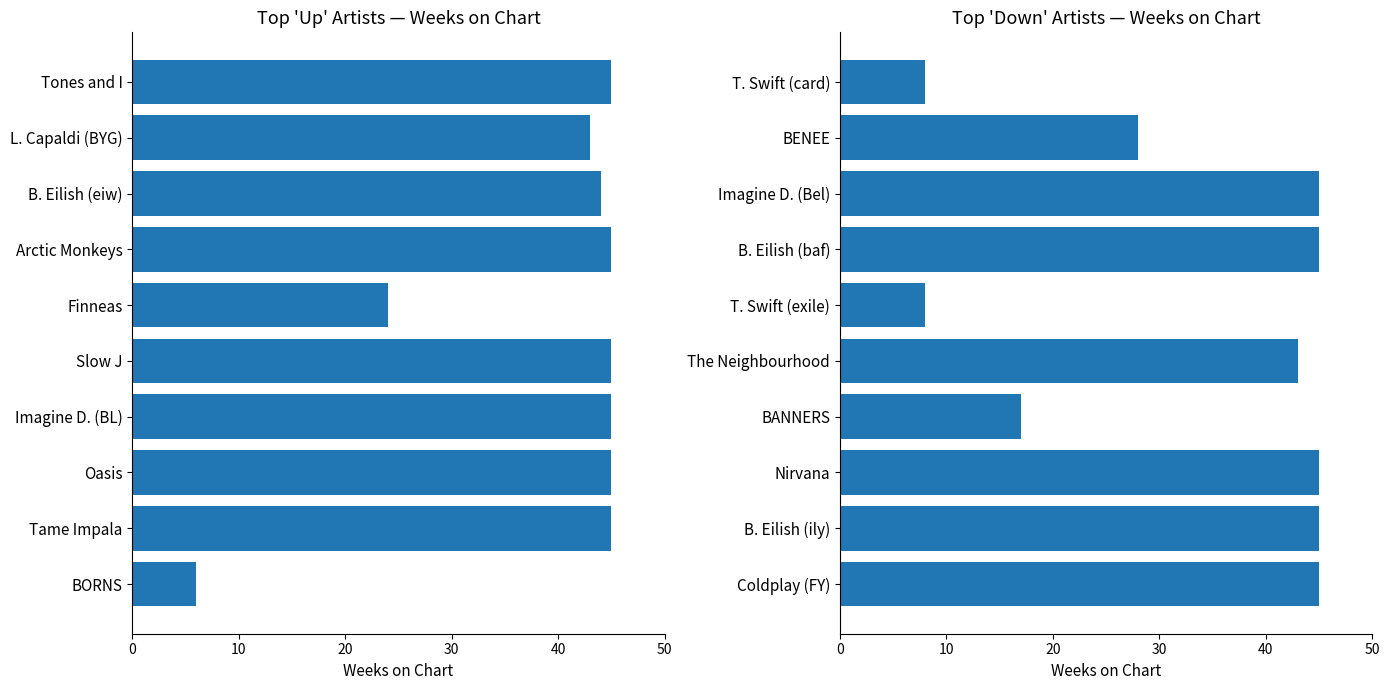

List the series in order of their overall mean, lowest first.

Weeks on Chart (down), Weeks on Chart (up)